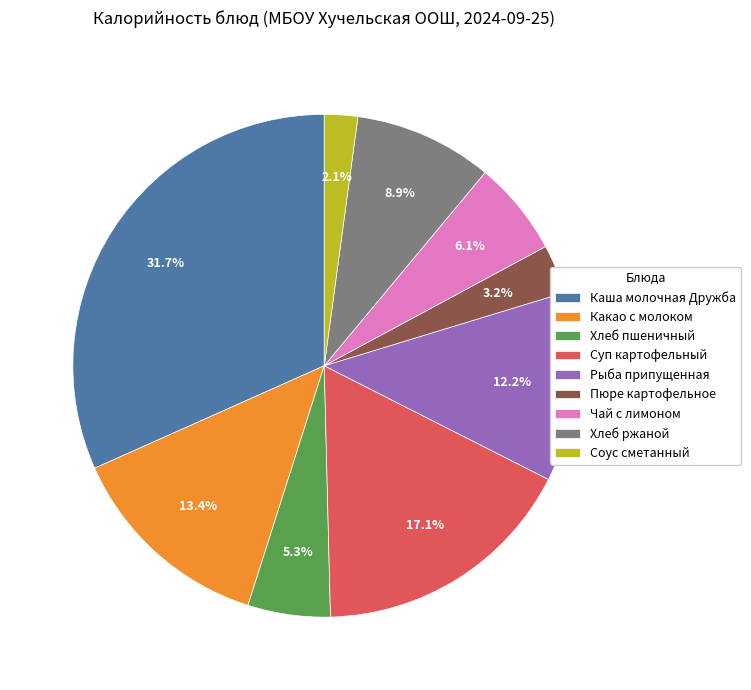

Does Чай с лимоном account for over 50% of the chart?

No